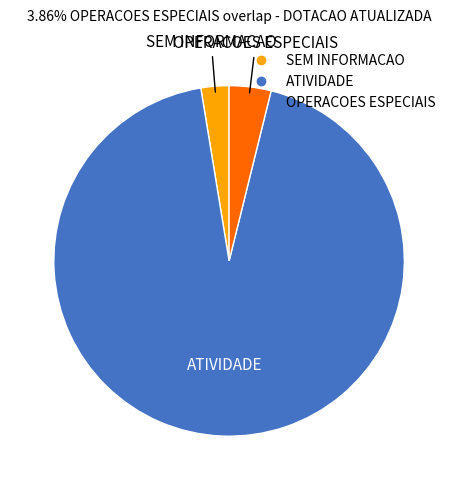

Is SEM INFORMACAO the majority of the pie?

No